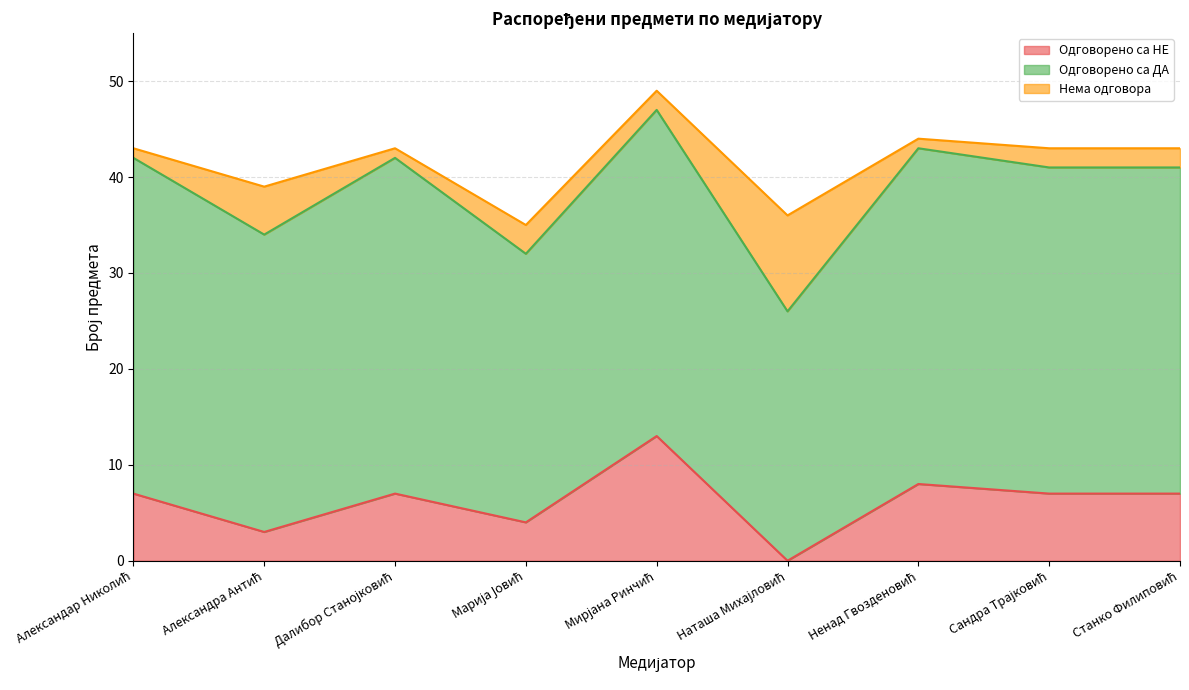

What is the difference between the second highest and second lowest values in the Нема одговора series?

4